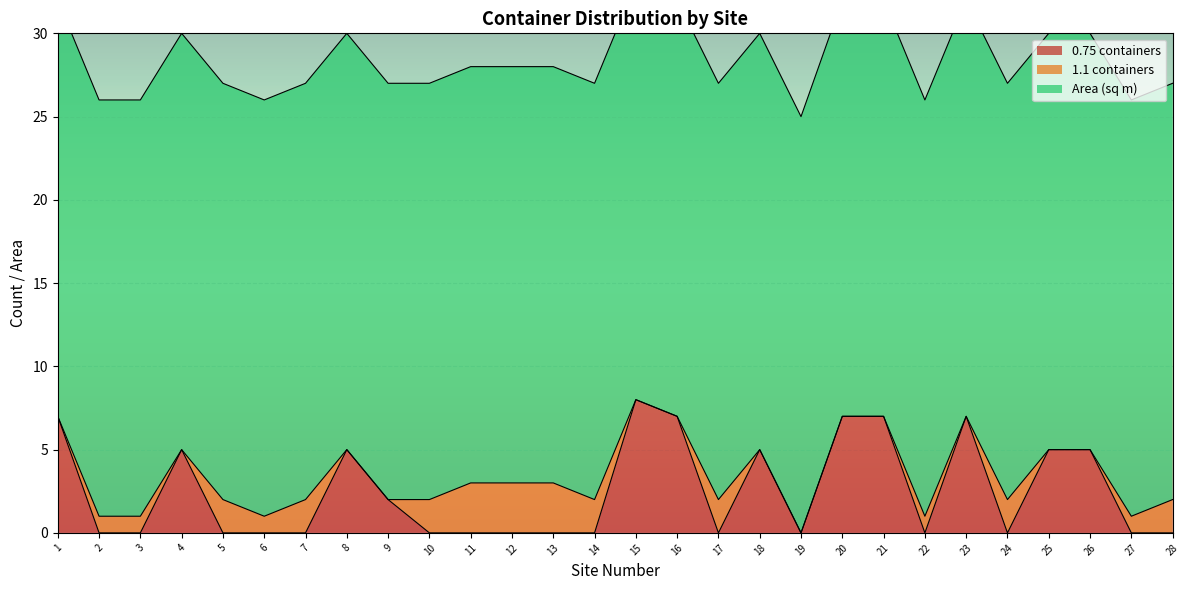

What are all the series names shown in the legend?

0.75 containers, 1.1 containers, Area (sq m)